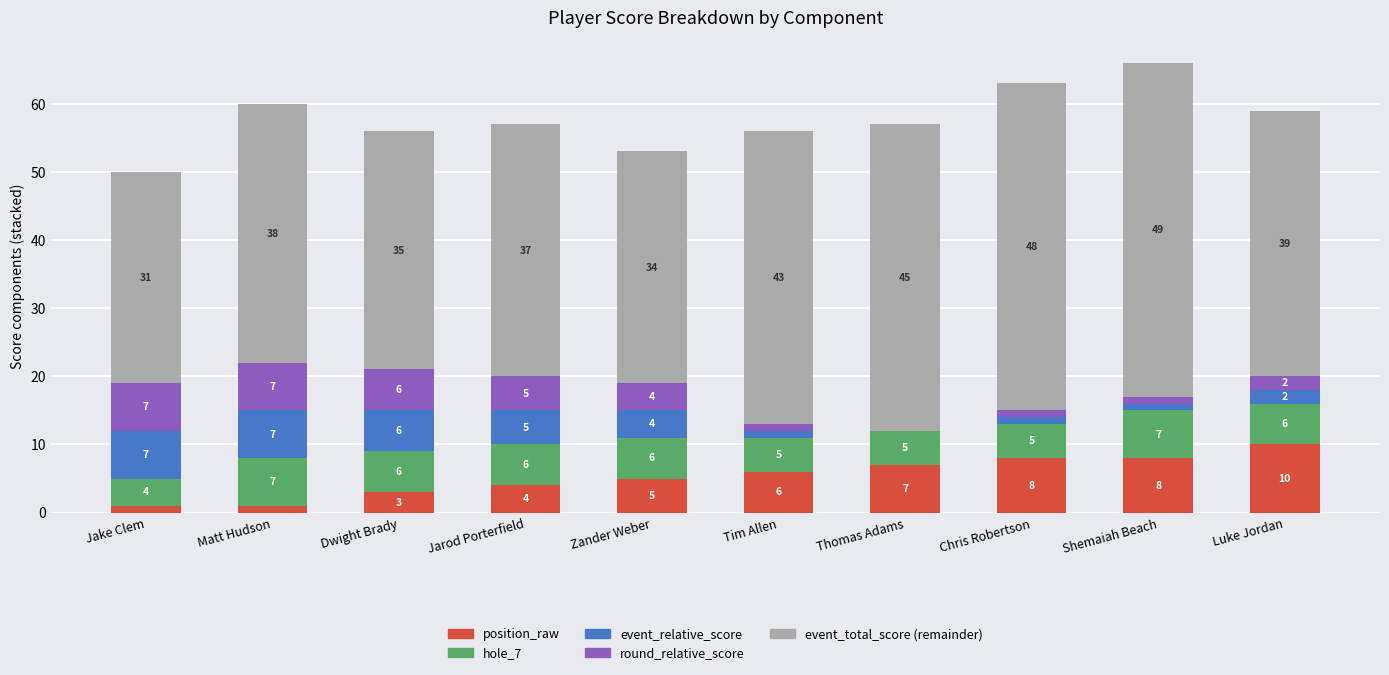

What is the total value across all series at Shemaiah Beach?

66